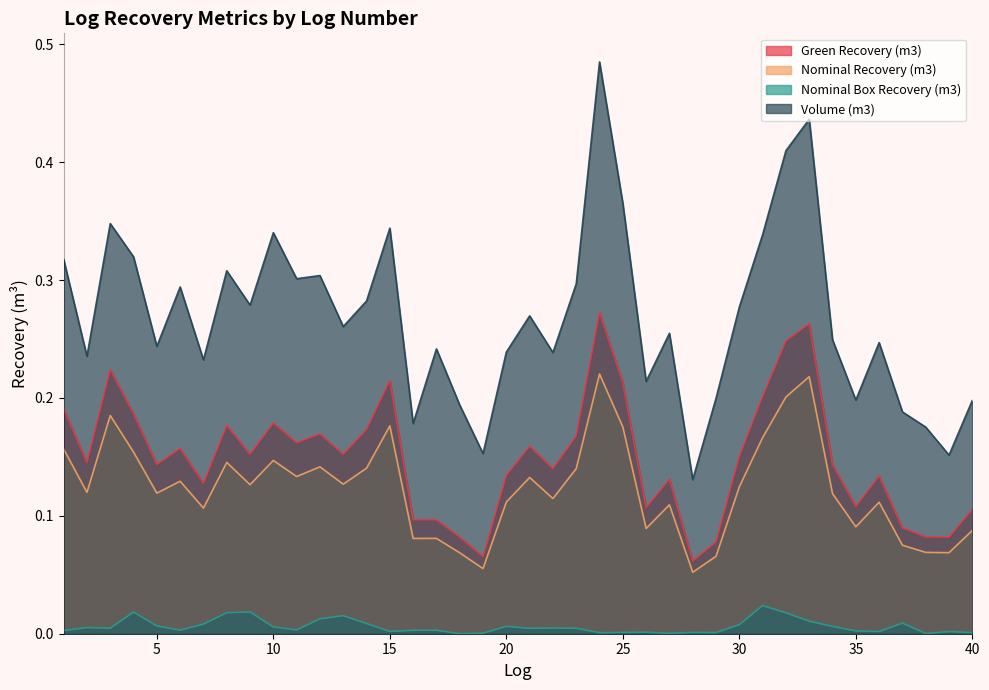

Which series has the largest total across all categories?

Volume (m3)